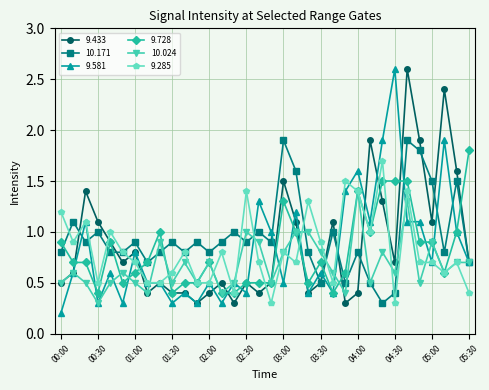

What is the value of the 9.433 point at the 33rd from the left?

1.6